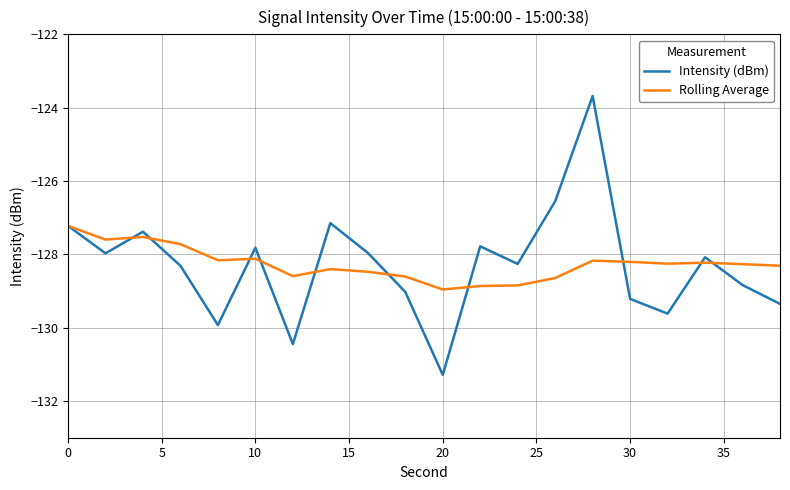

True or false: Intensity (dBm) and Rolling Average intersect in this chart.

True